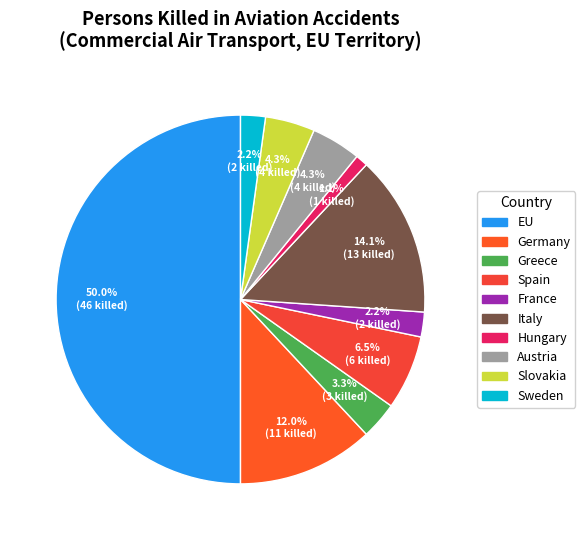

How many slices are in this pie chart?

10